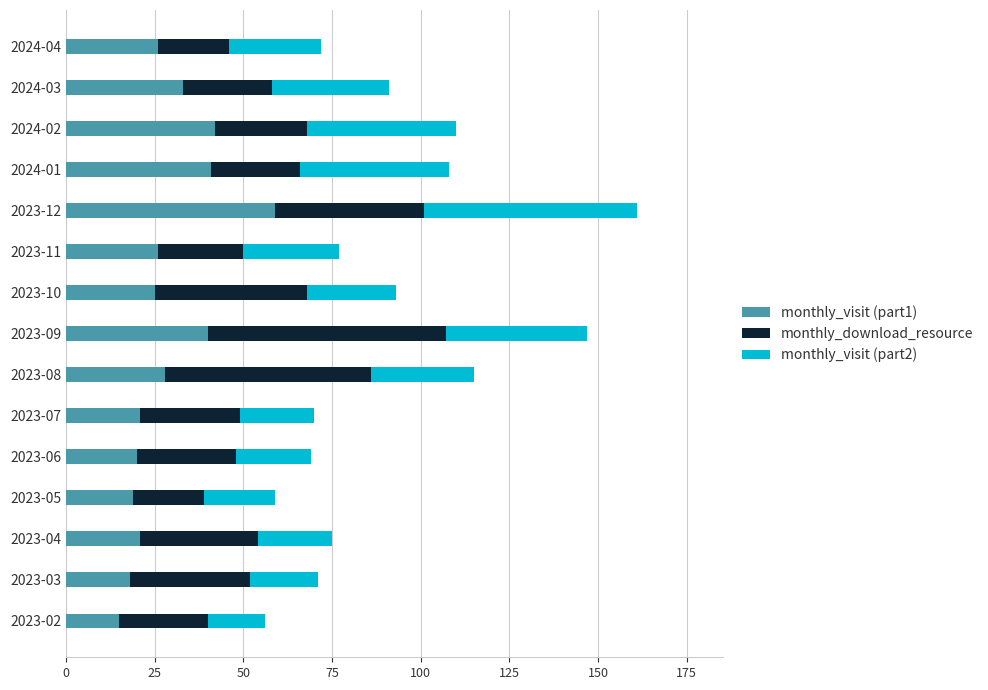

The value of monthly_visit (part1) at 2023-06 is 8. True or false?

False